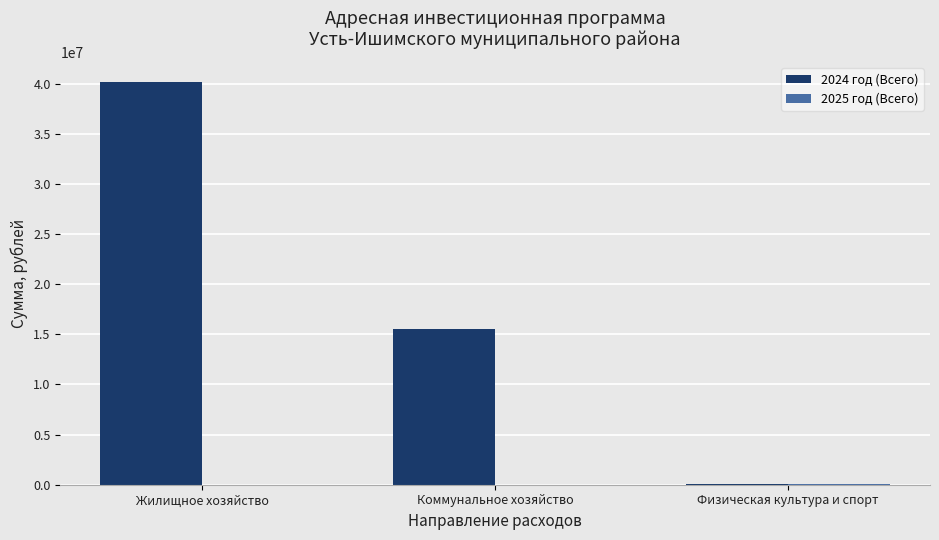

The 2024 год (Всего) series shows 8079361.8 at Коммунальное хозяйство. True or false?

False